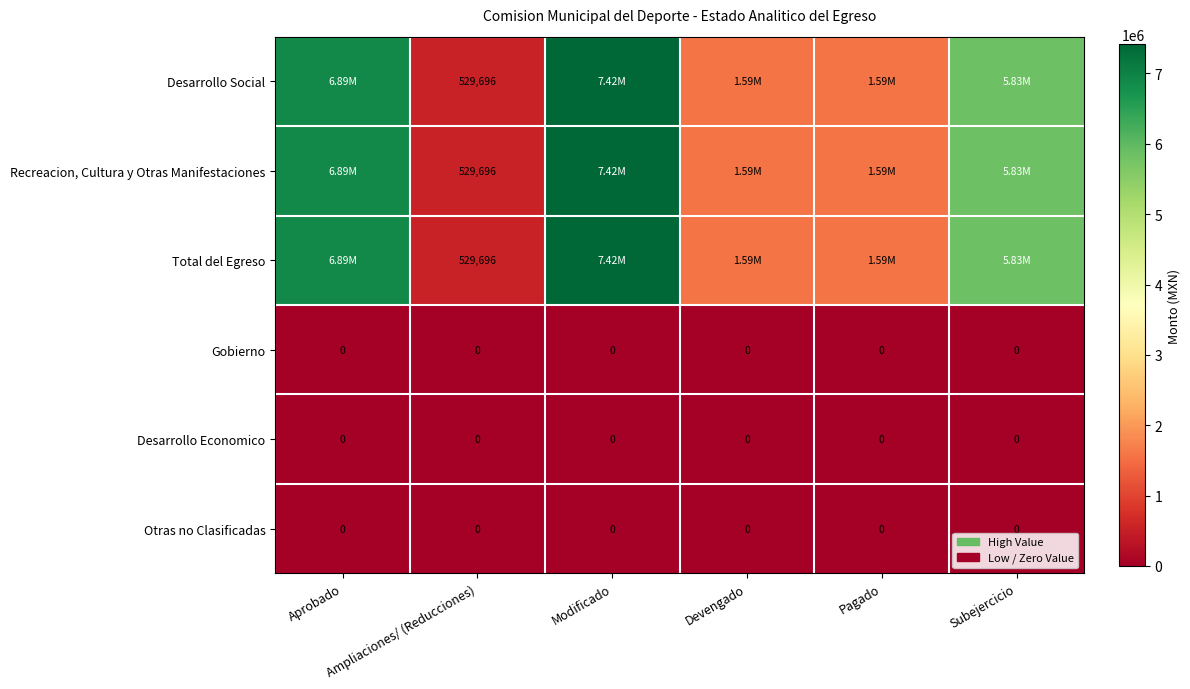

Between Subejercicio and Devengado, which is larger?

Subejercicio